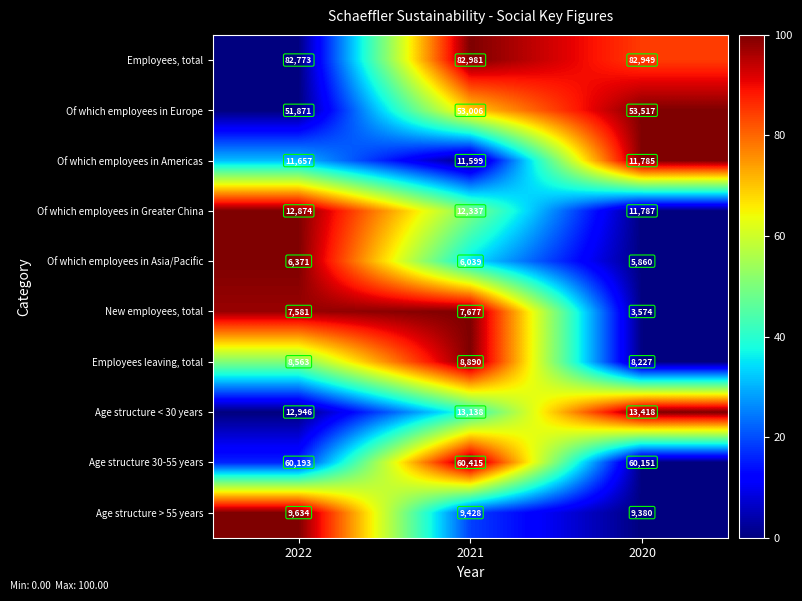

At 2020, list the series in order from smallest to largest.

New employees, total, Of which employees in Asia/Pacific, Employees leaving, total, Age structure > 55 years, Of which employees in Americas, Of which employees in Greater China, Age structure < 30 years, Of which employees in Europe, Age structure 30-55 years, Employees, total